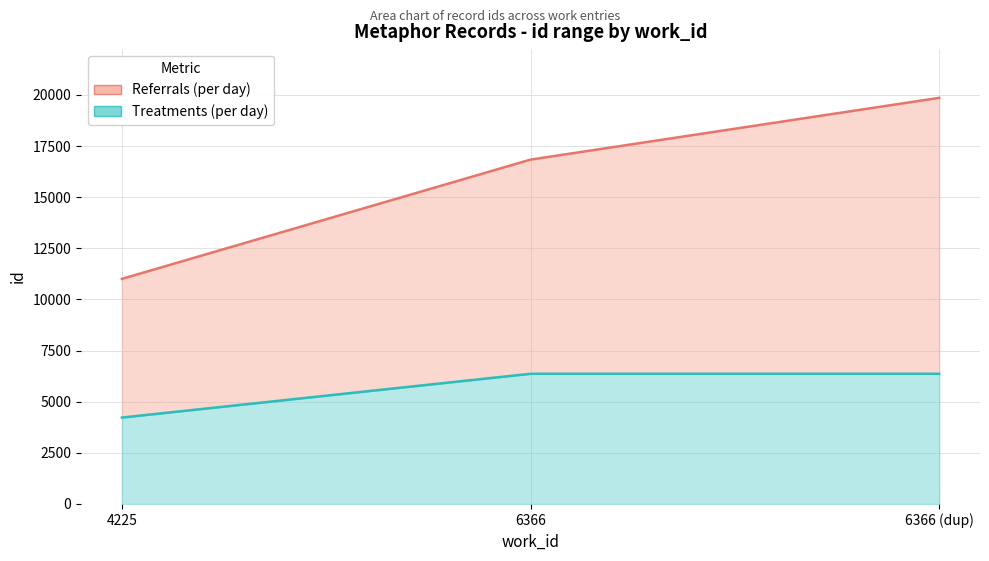

The value of Treatments (per day) at 6366 is 3326. True or false?

False